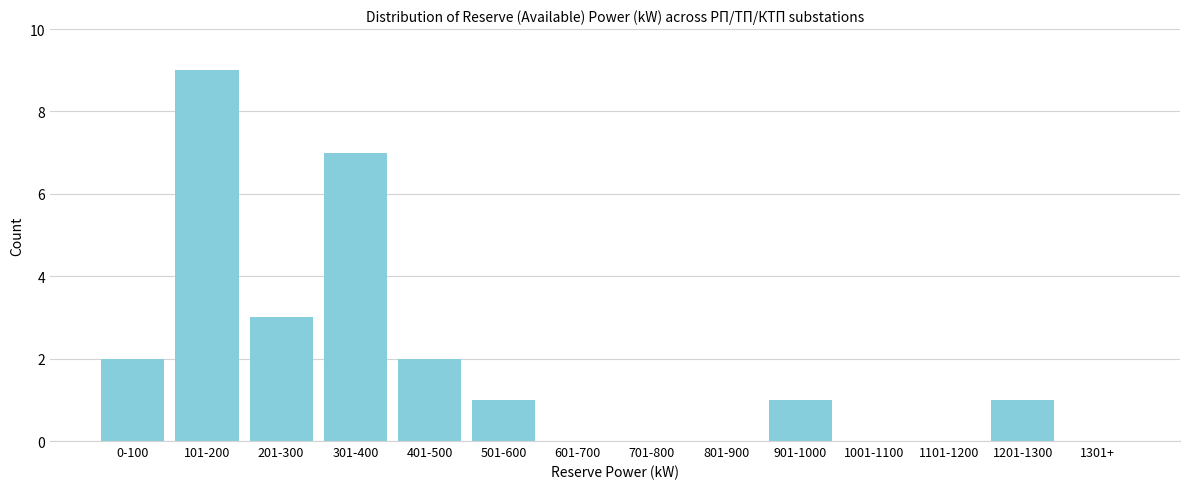

Reading left to right, what are all the values shown in this chart?

0-100=2	101-200=9	201-300=3	301-400=7	401-500=2	501-600=1	601-700=0	701-800=0	801-900=0	901-1000=1	1001-1100=0	1101-1200=0	1201-1300=1	1301+=0